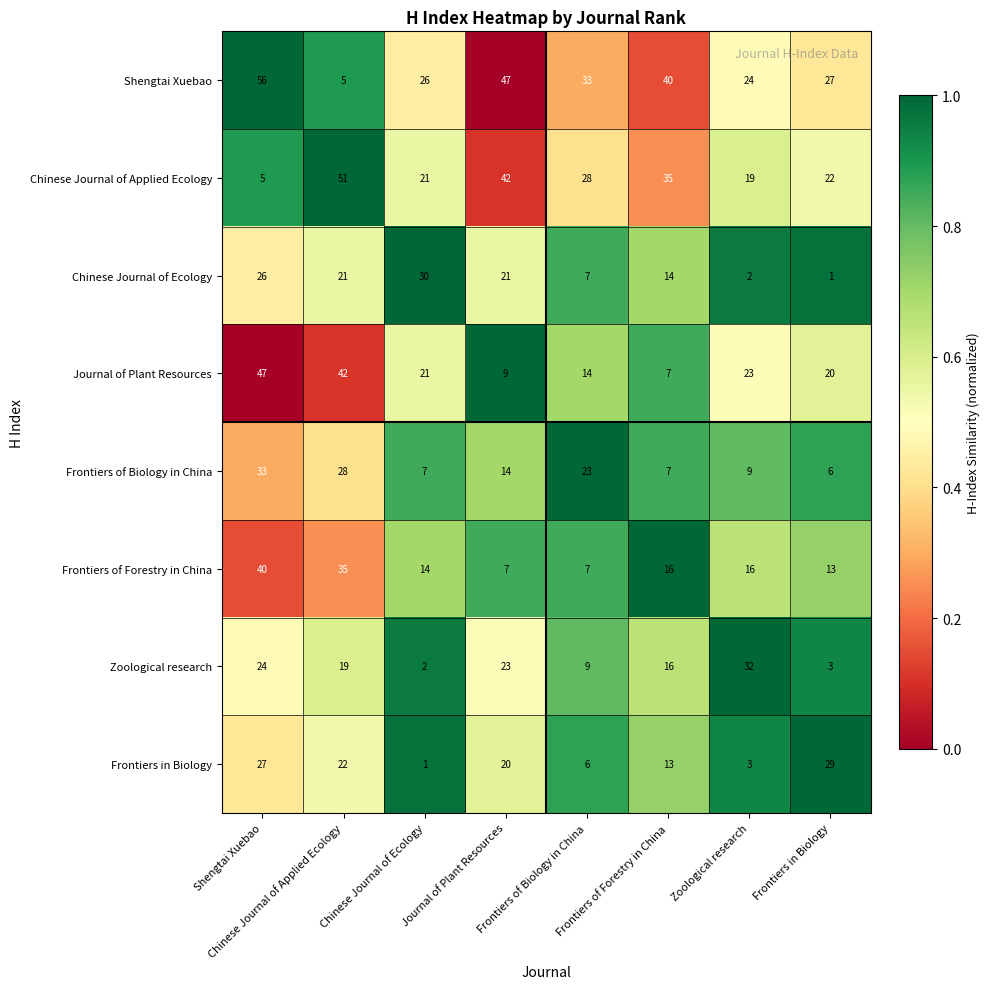

What is the total value across all series at Frontiers in Biology?

121